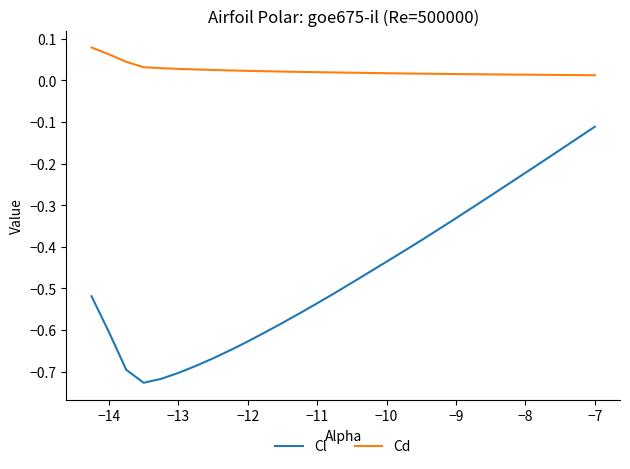

Rank the series by their maximum value, from lowest to highest.

Cl, Cd